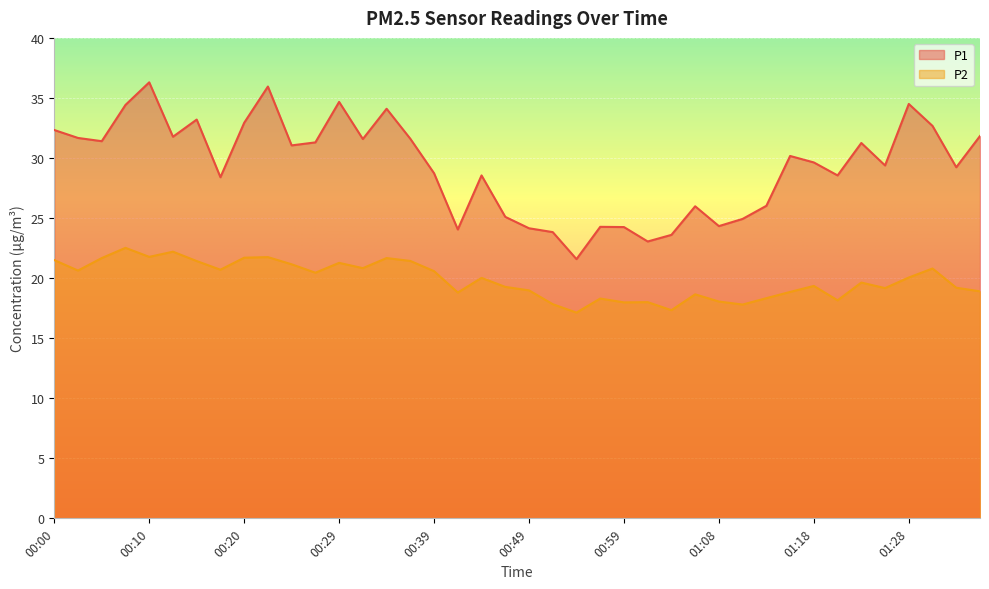

At which label does P2 reach its minimum?

00:54